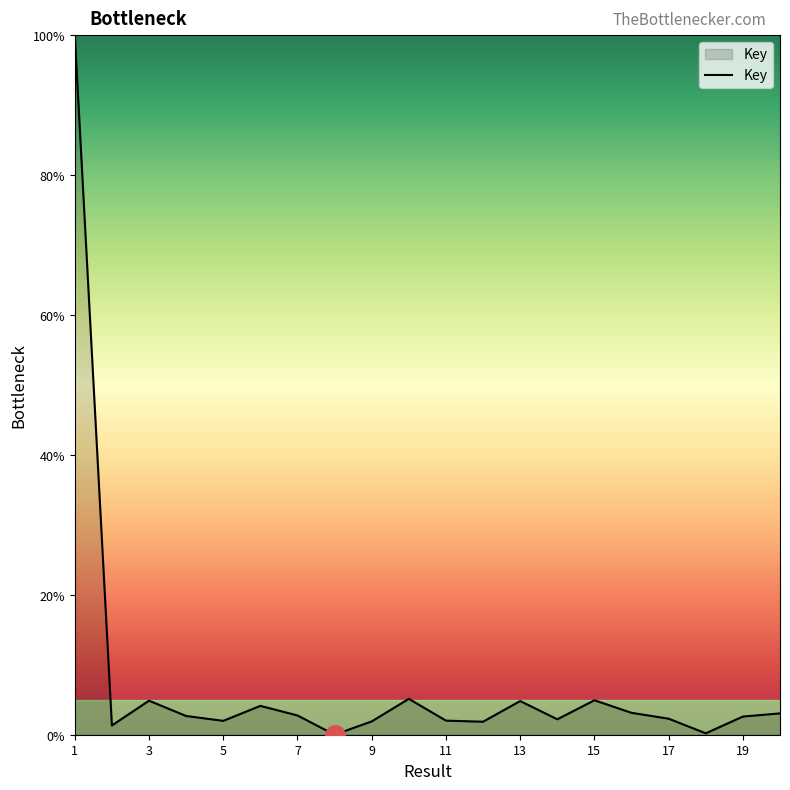

What is the difference between the second highest and minimum values?

5.1